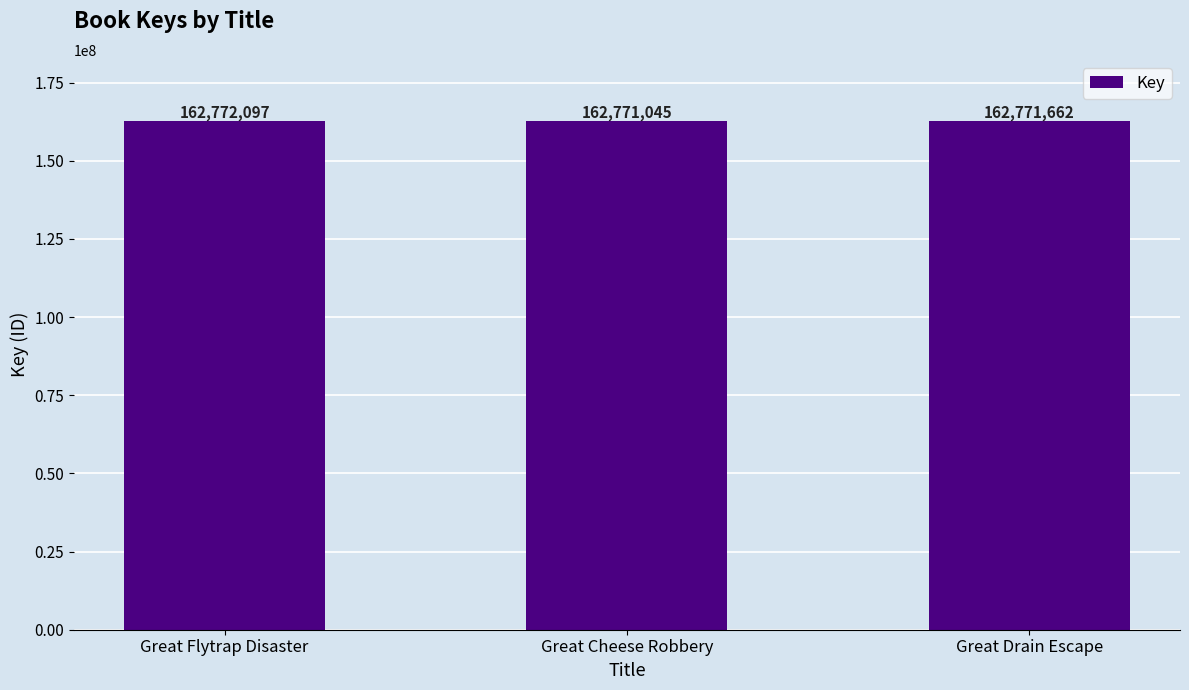

The value at Great Flytrap Disaster is 104431934. True or false?

False